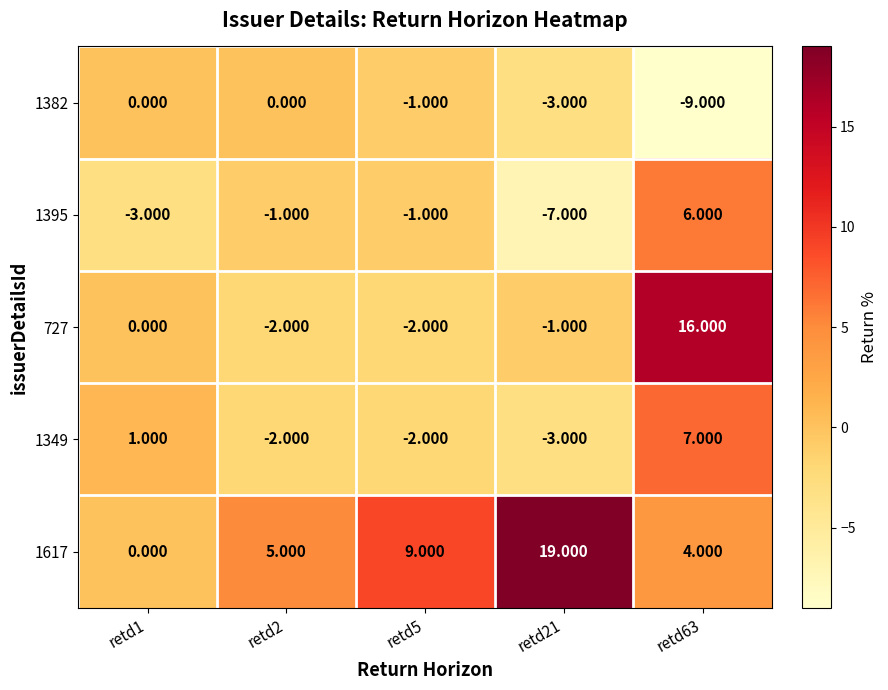

Is the value of 1349 at retd63 greater than the value of 727 at retd1?

Yes